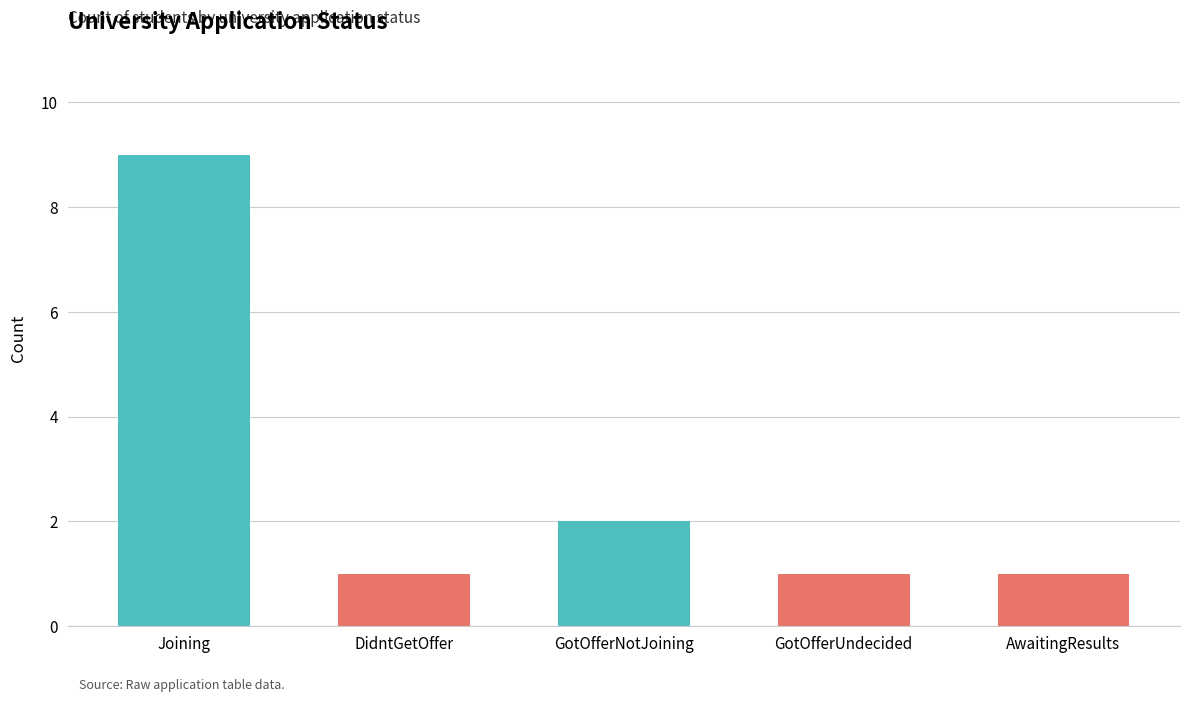

Reading right to left, extract all data points from this chart.

1	1	2	1	9